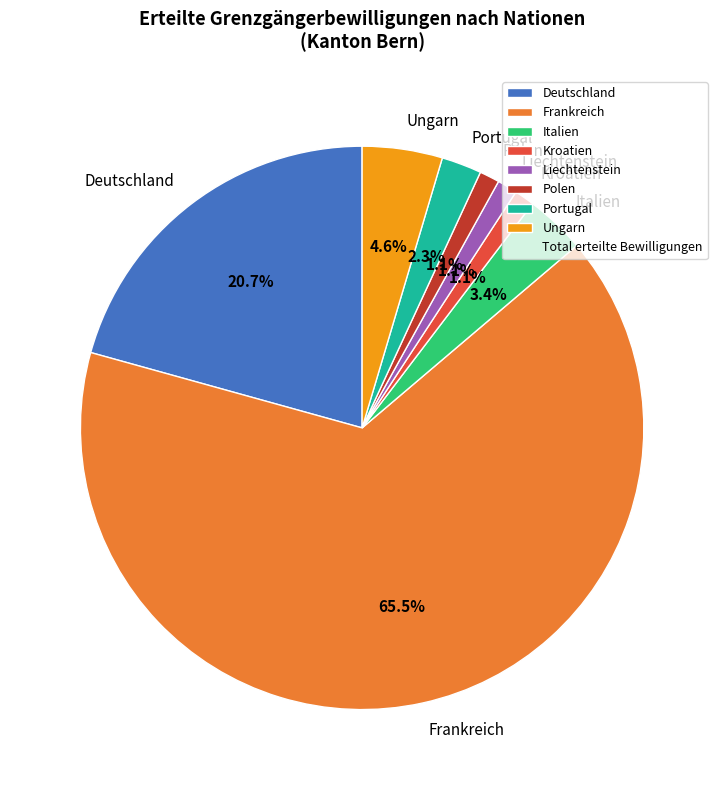

Between Kroatien and Deutschland, which is larger?

Deutschland